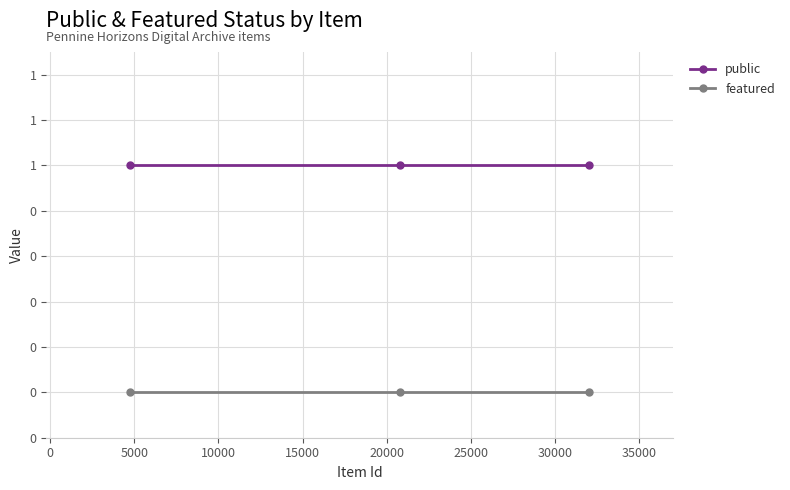

List the series in order of their overall mean, lowest first.

featured, public